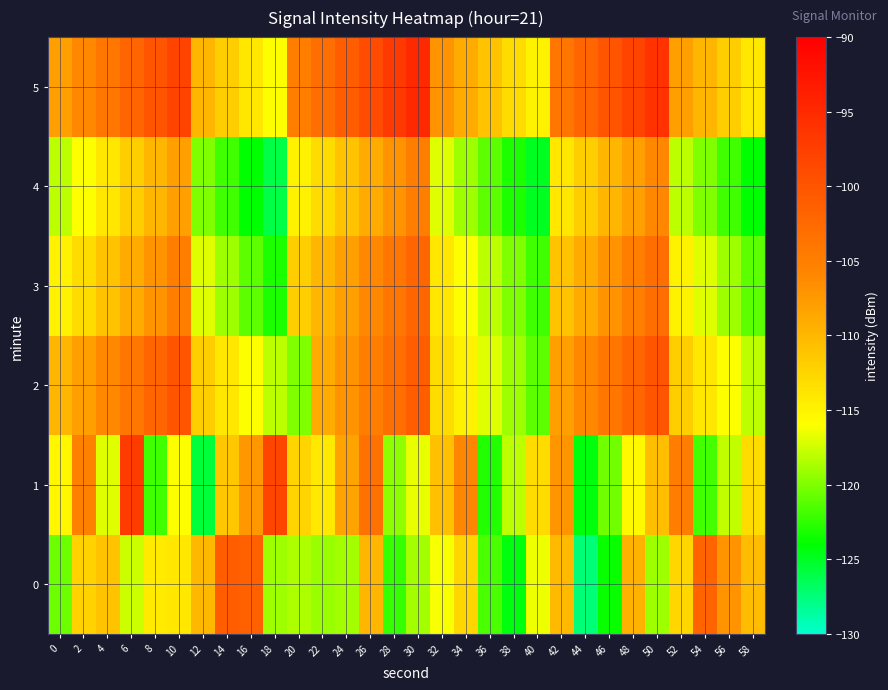

What is the spread (max minus min) of values at 48?

17.5